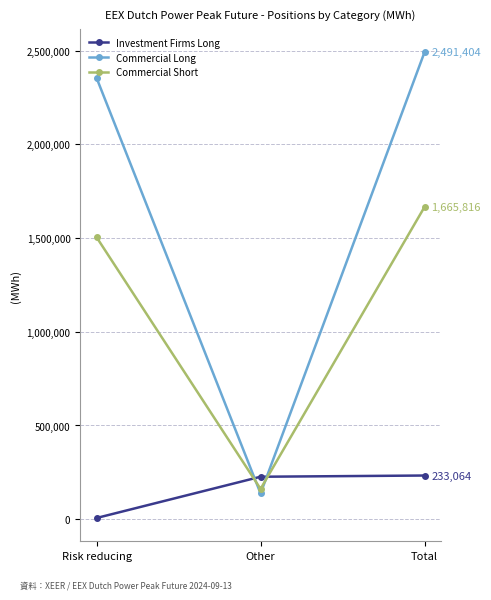

True or false: Commercial Long has a value of 2353884 at Risk reducing.

True